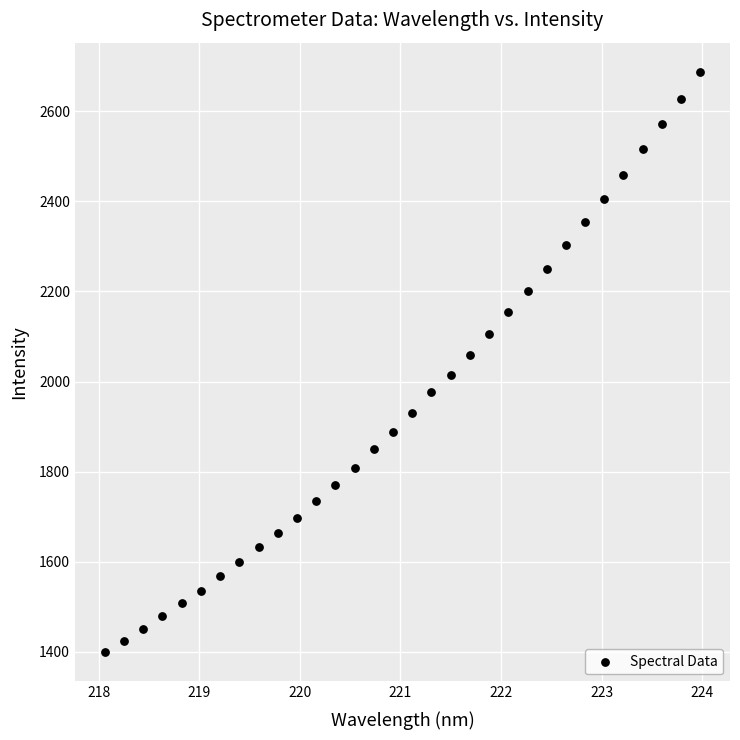

What is the range of Y values (max minus min)?

1288.0